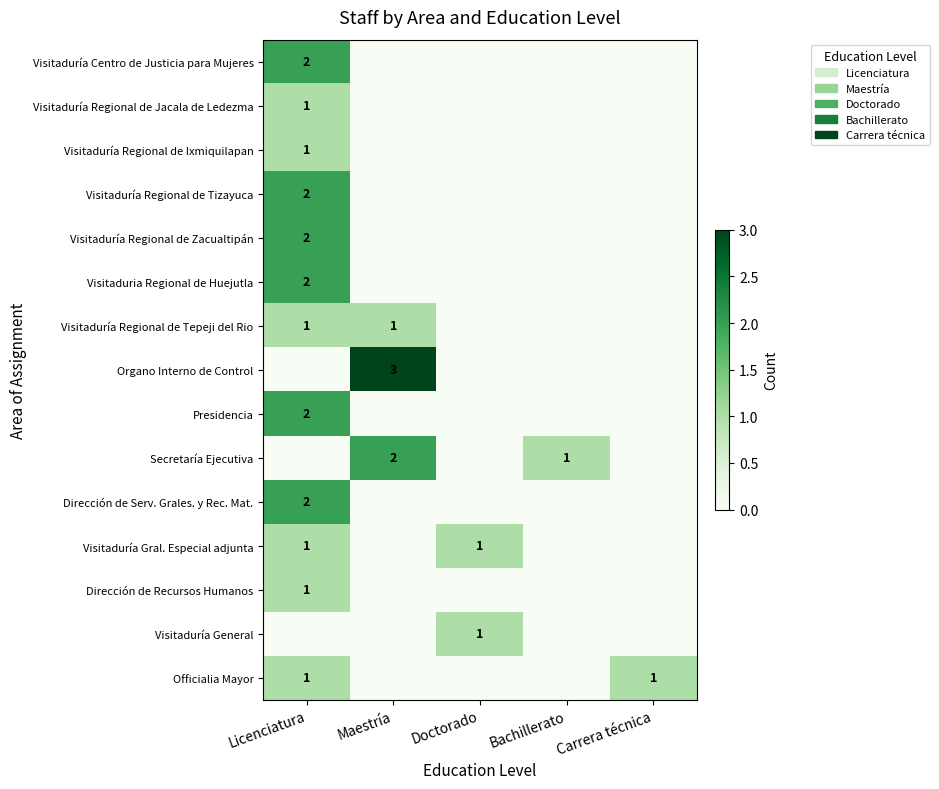

What is the spread (max minus min) of values at Maestría?

3